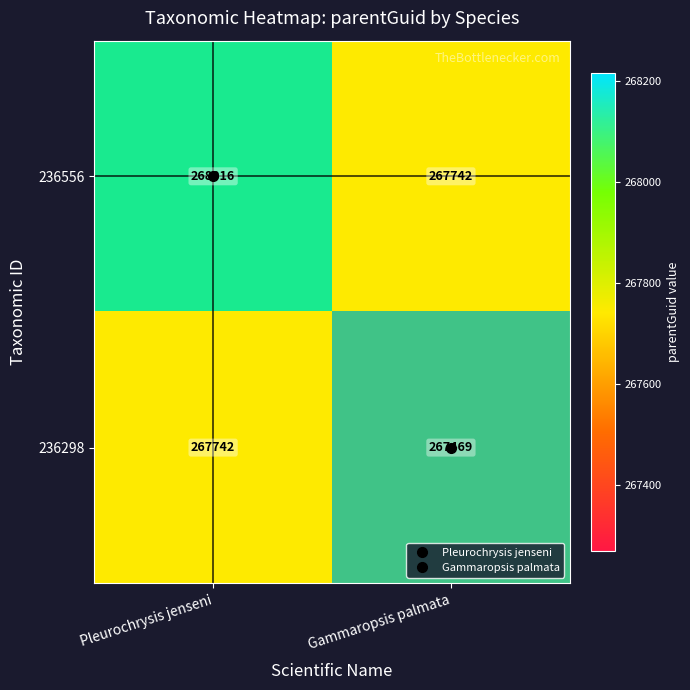

What is the spread (max minus min) of values at Pleurochrysis jenseni?

274